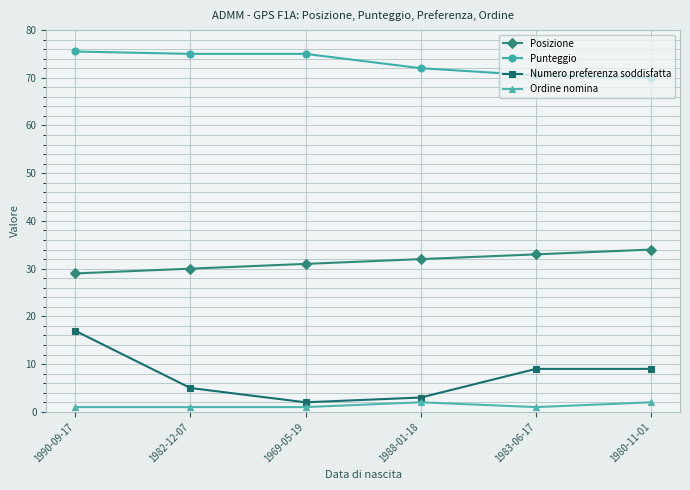

How many lines are shown in the chart?

4